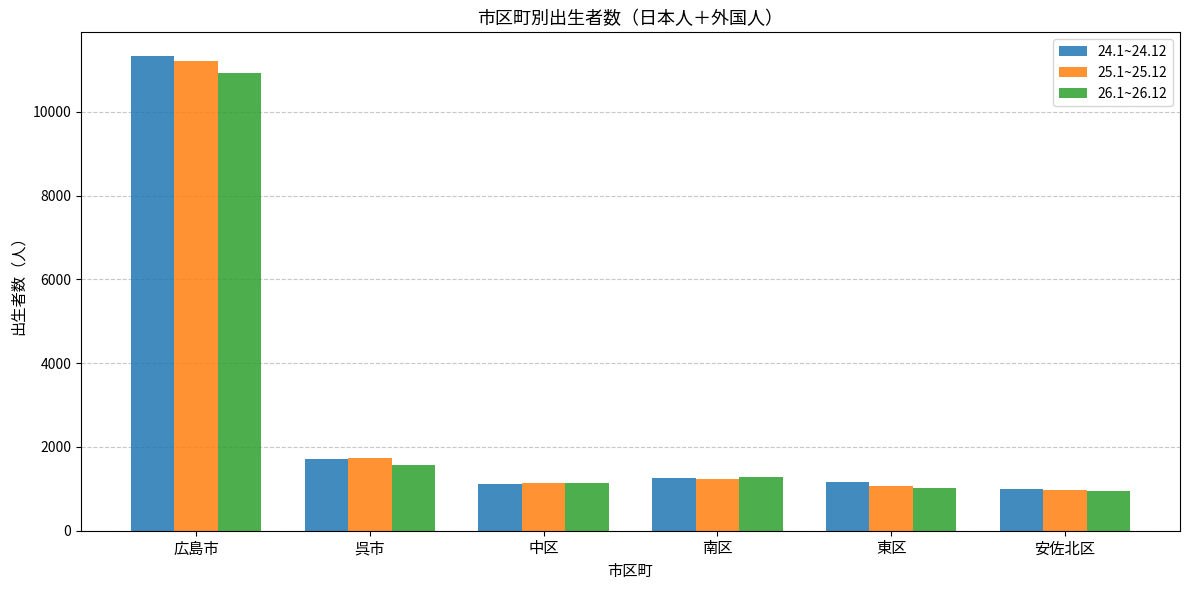

How many categories are shown in the chart?

6